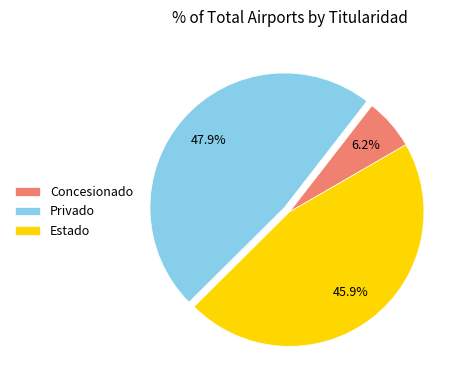

Which category has the smallest portion of the pie?

Concesionado